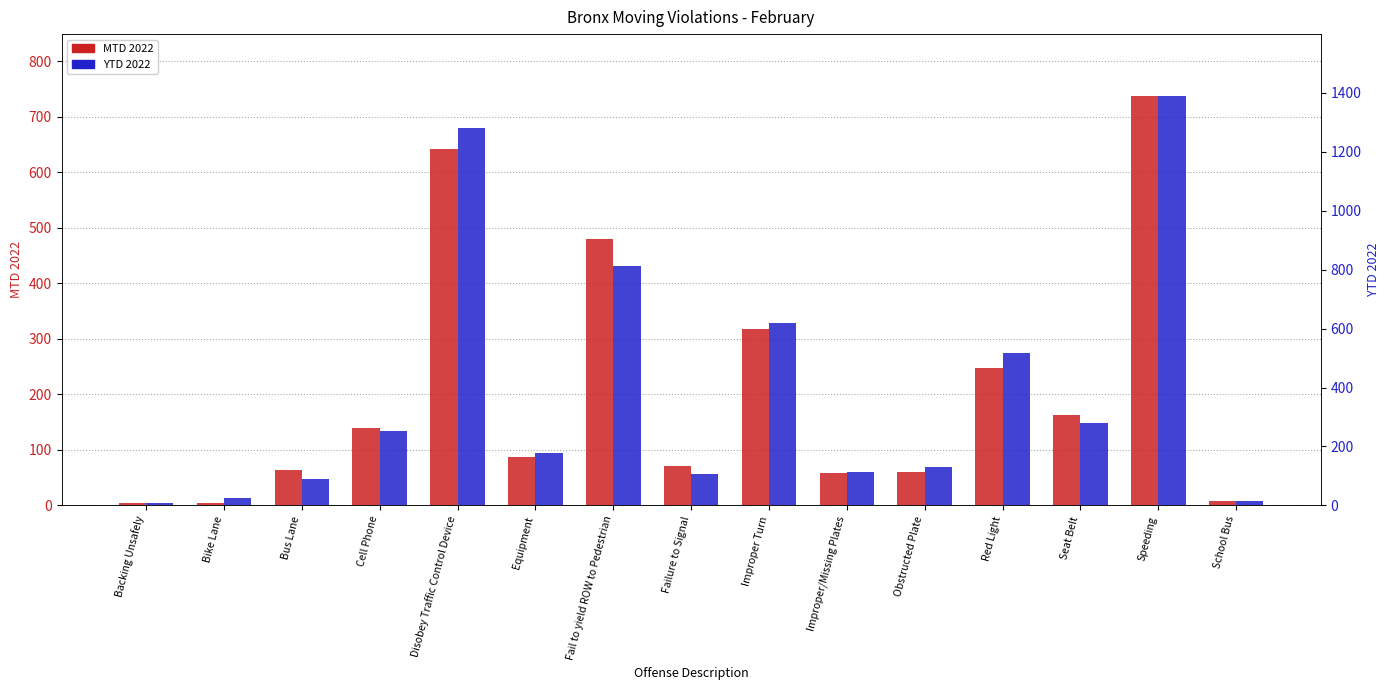

Count the number of categories in the chart.

15